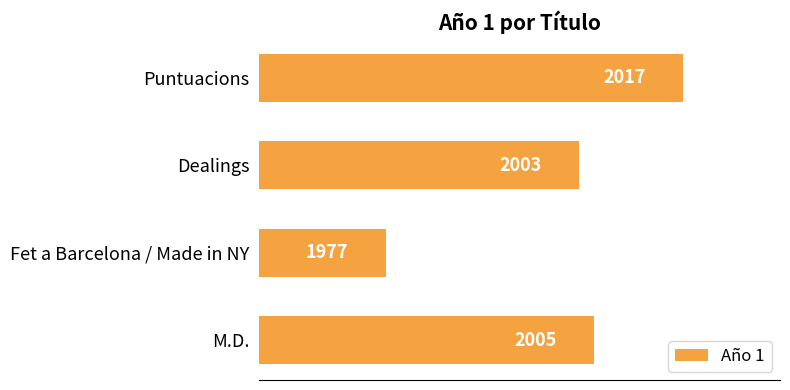

What is the sum of all values?

8002